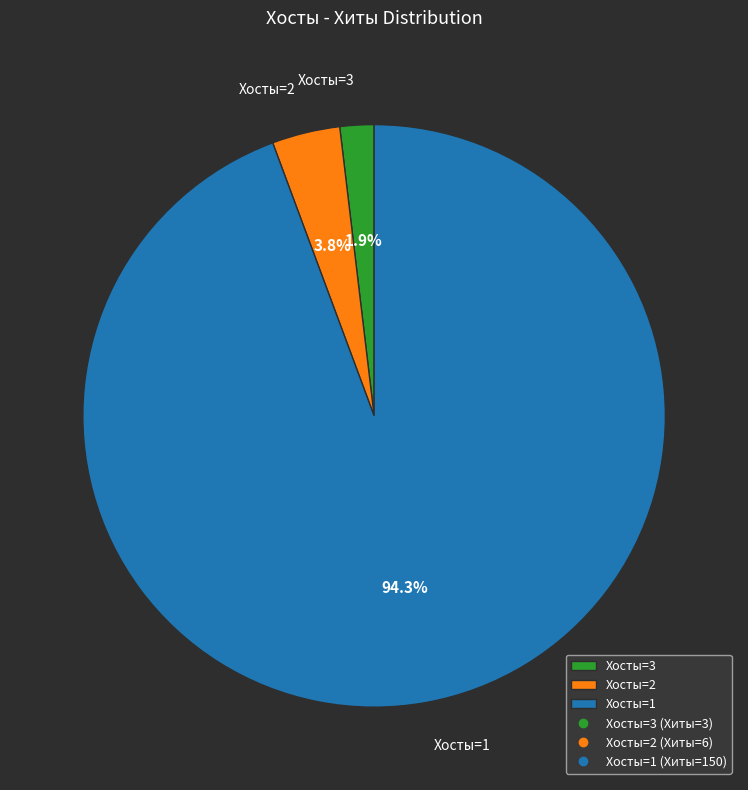

Between Хосты=1 and Хосты=2, which is larger?

Хосты=1